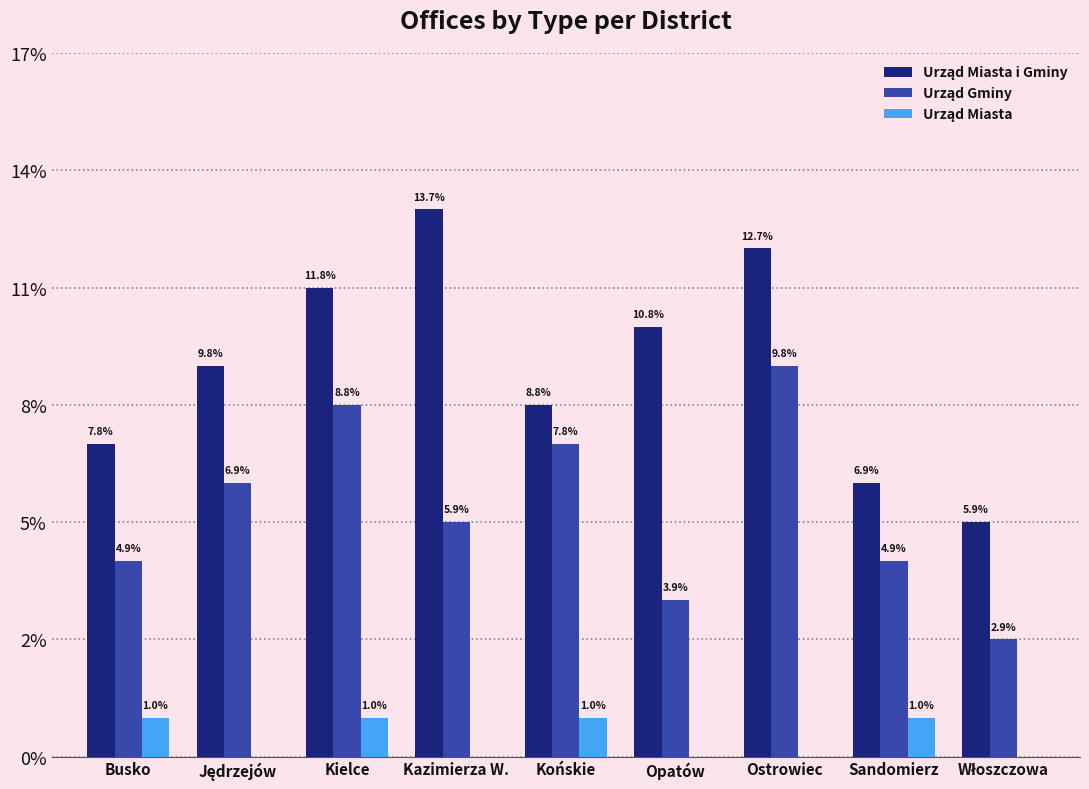

Reading left to right, extract all data points from this chart.

Urząd Miasta i Gminy: Busko=8	Jędrzejów=10	Kielce=12	Kazimierza W.=14	Końskie=9	Opatów=11	Ostrowiec=13	Sandomierz=7	Włoszczowa=6
Urząd Gminy: Busko=5	Jędrzejów=7	Kielce=9	Kazimierza W.=6	Końskie=8	Opatów=4	Ostrowiec=10	Sandomierz=5	Włoszczowa=3
Urząd Miasta: Busko=1	Jędrzejów=0	Kielce=1	Kazimierza W.=0	Końskie=1	Opatów=0	Ostrowiec=0	Sandomierz=1	Włoszczowa=0